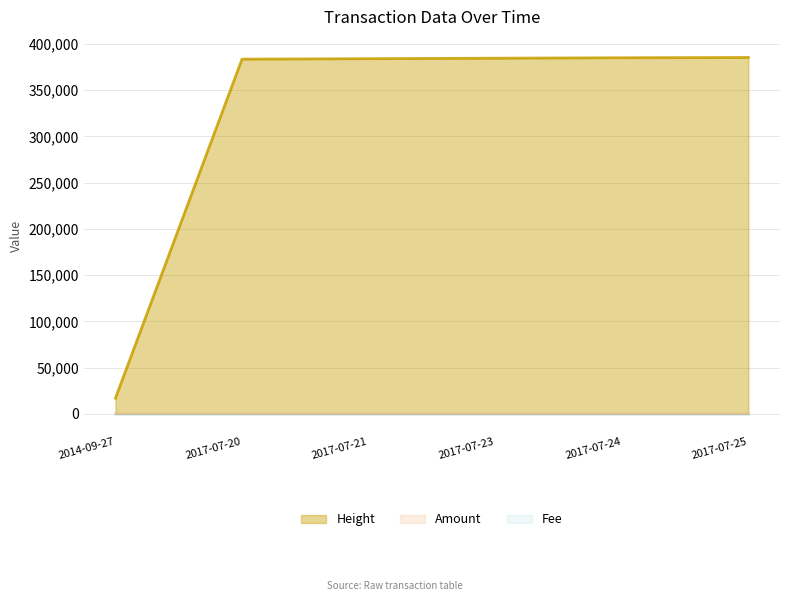

What is the total value across all series at 2017-07-23?

384702.0